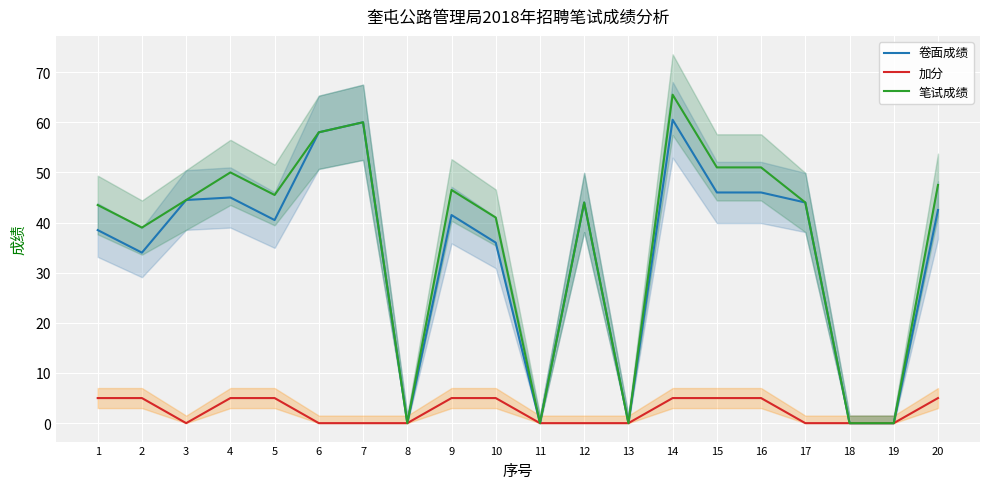

At how many categories does at least one series exceed 25?

15